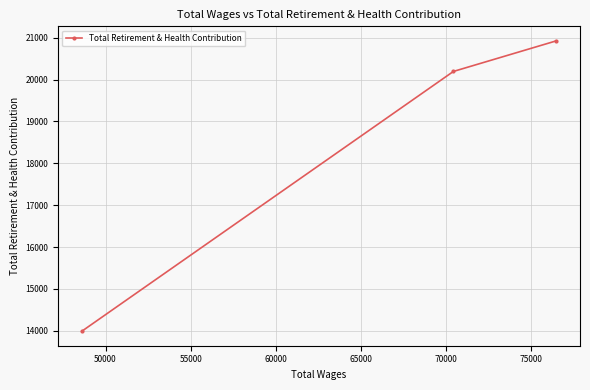

What is the maximum value shown in the chart?

20926